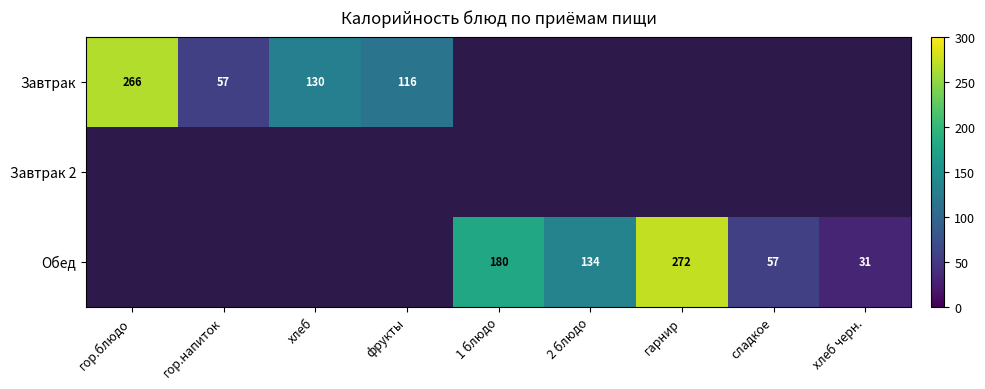

What is the difference between the Завтрак values at гор.блюдо and хлеб?

136